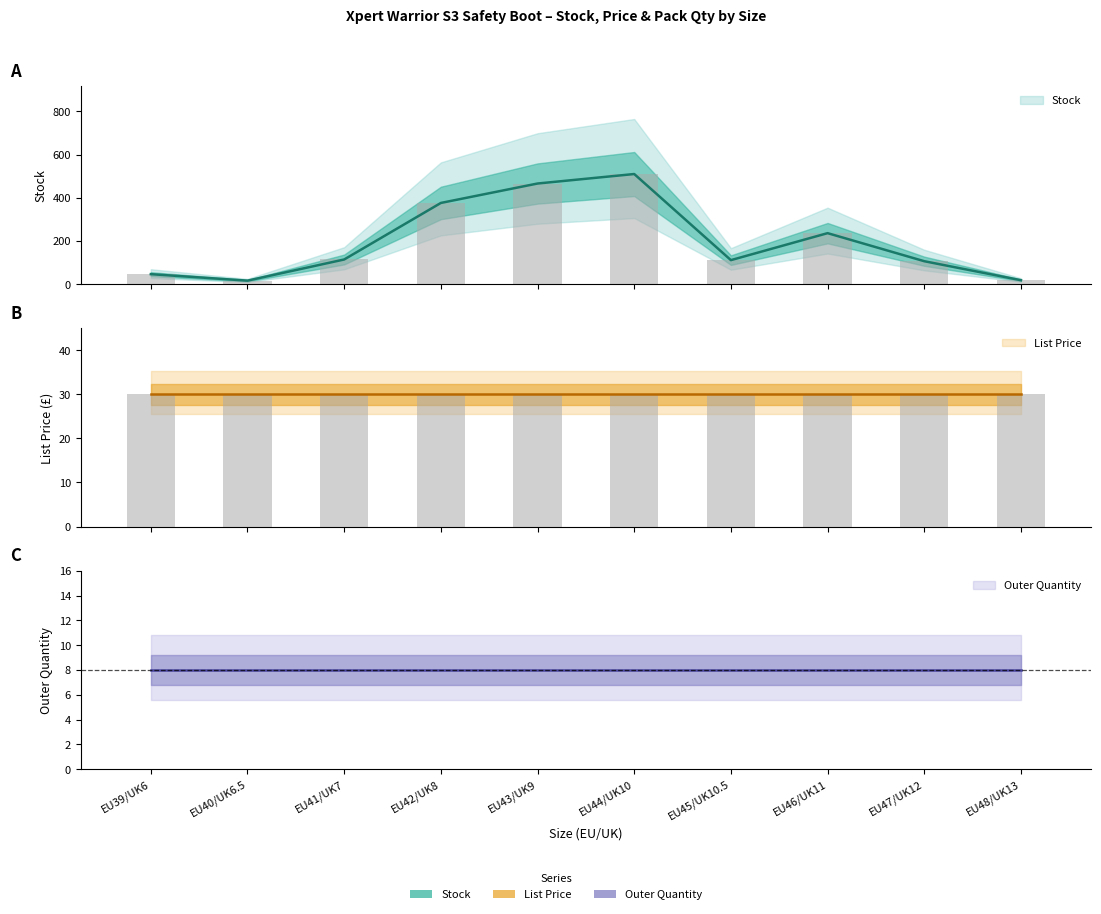

True or false: List Price has a value of 29.9 at EU41/UK7.

True